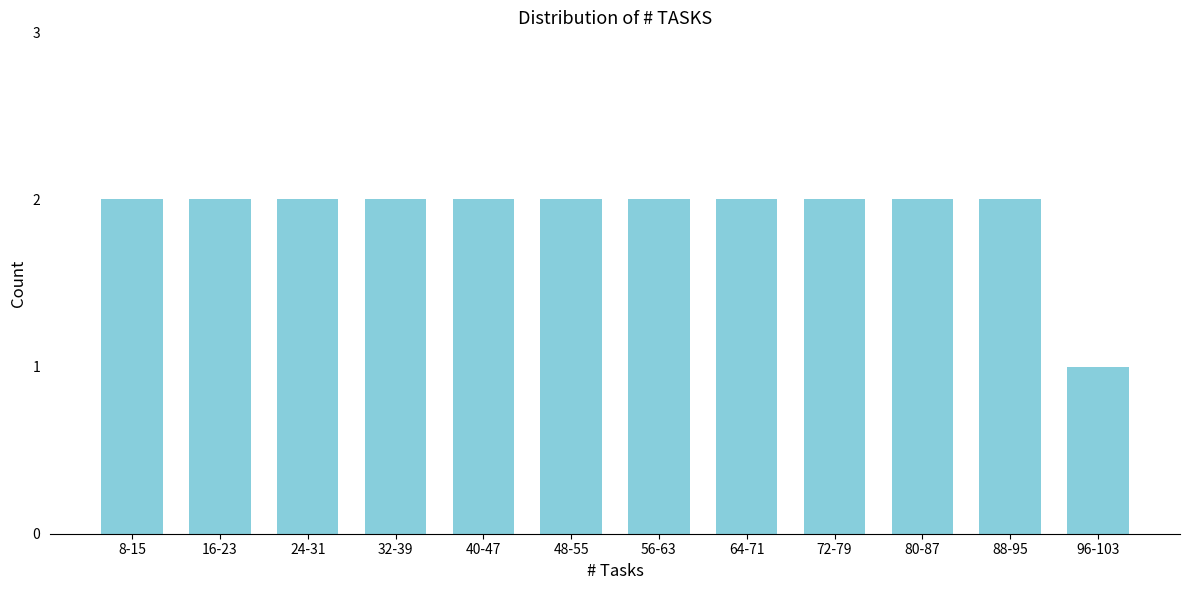

Reading left to right, list all the values displayed in this chart.

8-15=2	16-23=2	24-31=2	32-39=2	40-47=2	48-55=2	56-63=2	64-71=2	72-79=2	80-87=2	88-95=2	96-103=1